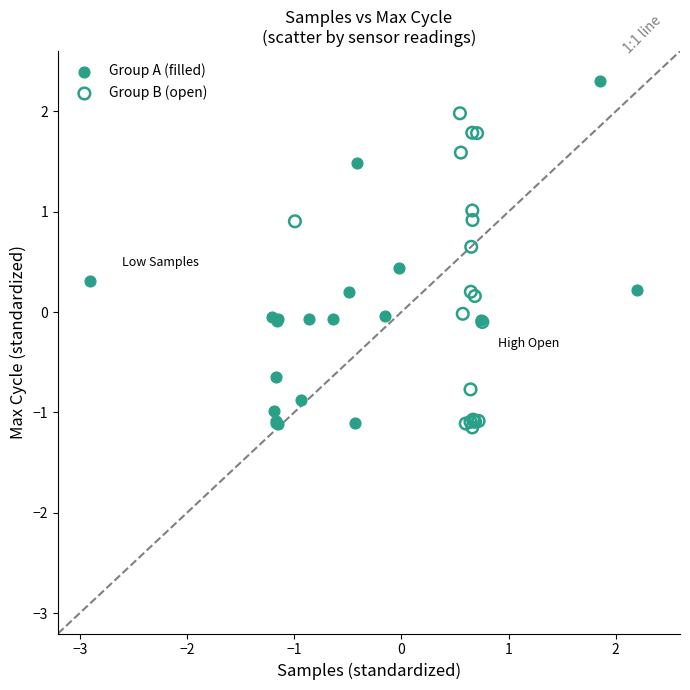

Which series reaches the maximum Y coordinate?

Group A (filled)